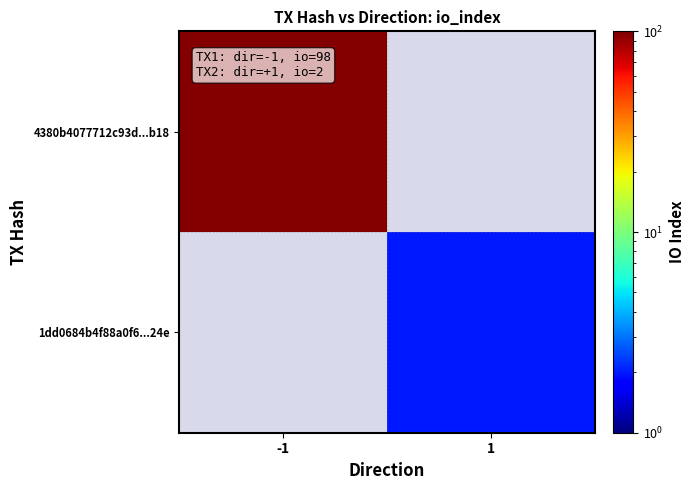

Which series has the widest spread of values?

4380b4077712c93d...b18